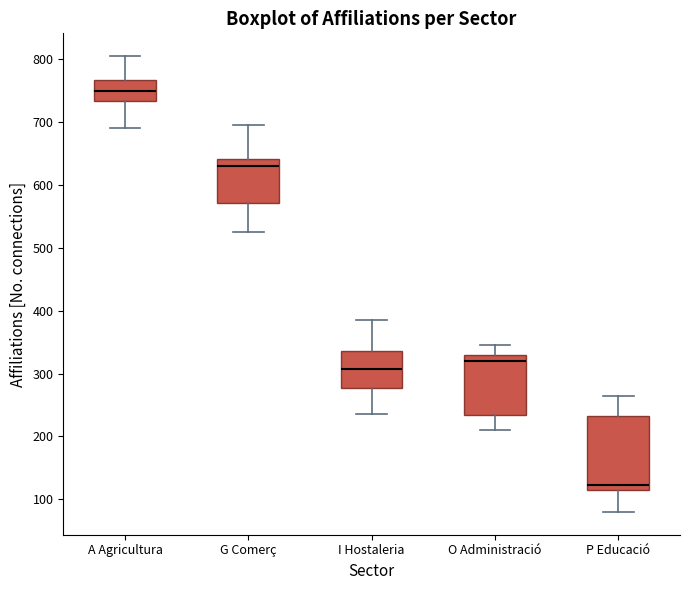

Where is the upper edge of the box for P Educació on the y-axis? The values are not printed on the chart, so give them approximately, as read against the axis.

230